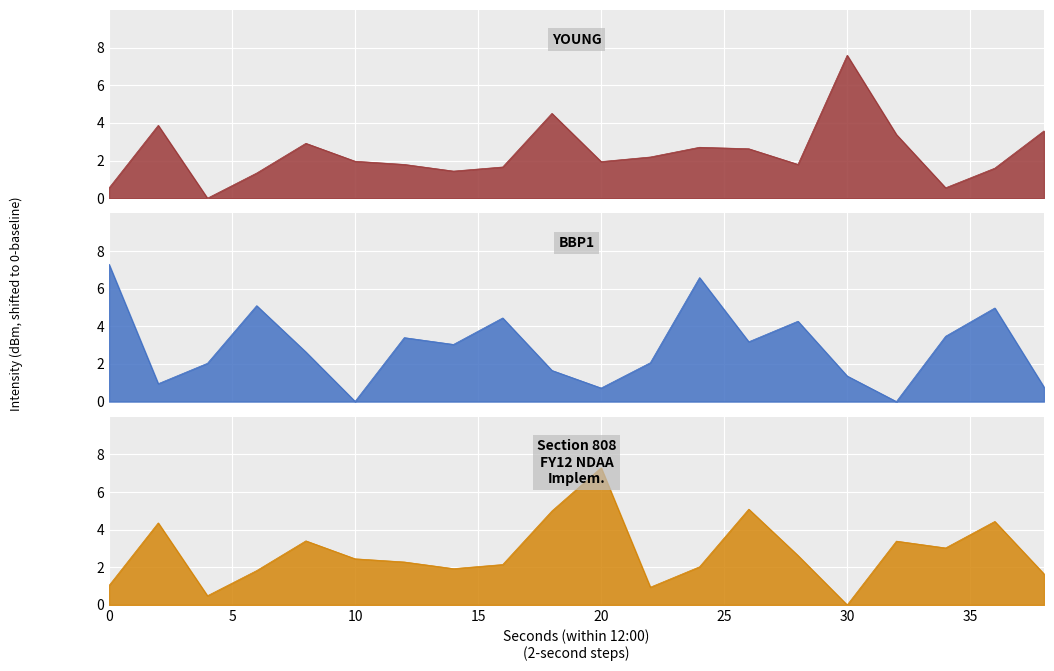

Reading left to right, extract all data points from this chart.

YOUNG: 0.5	3.9	0.0	1.3	2.9	2.0	1.8	1.4	1.7	4.5	1.9	2.2	2.7	2.6	1.8	7.6	3.4	0.6	1.6	3.6
BBP1: 7.3	0.9	2.0	5.1	2.6	0.0	3.4	3.0	4.4	1.7	0.7	2.1	6.6	3.2	4.3	1.4	0.0	3.5	5.0	0.8
Section 808
FY12 NDAA
Implem.: 1.0	4.4	0.5	1.8	3.4	2.5	2.3	1.9	2.1	5.0	7.3	0.9	2.0	5.1	2.6	0.0	3.4	3.0	4.4	1.6